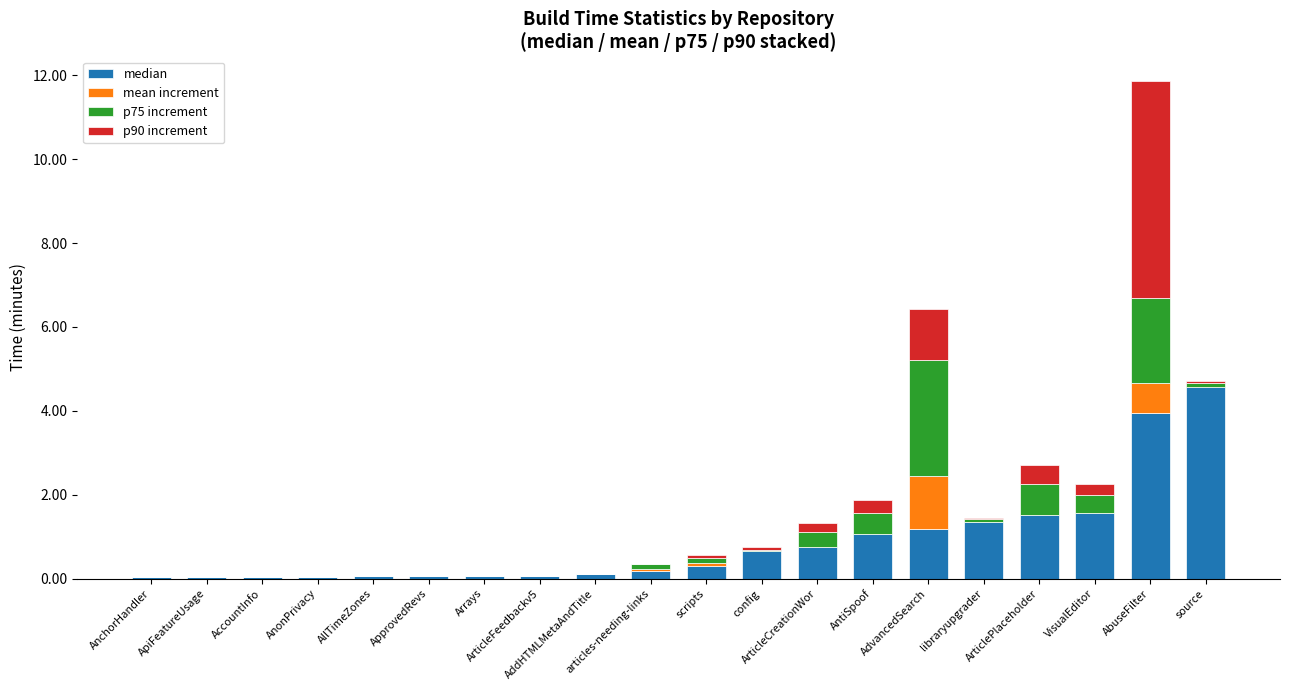

Which series changed the most between AccountInfo and AllTimeZones?

median